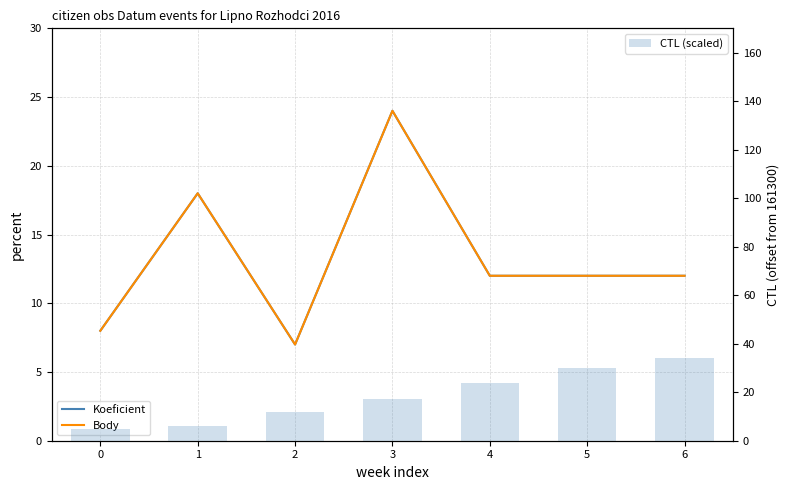

How many data points in Koeficient are above 12?

2